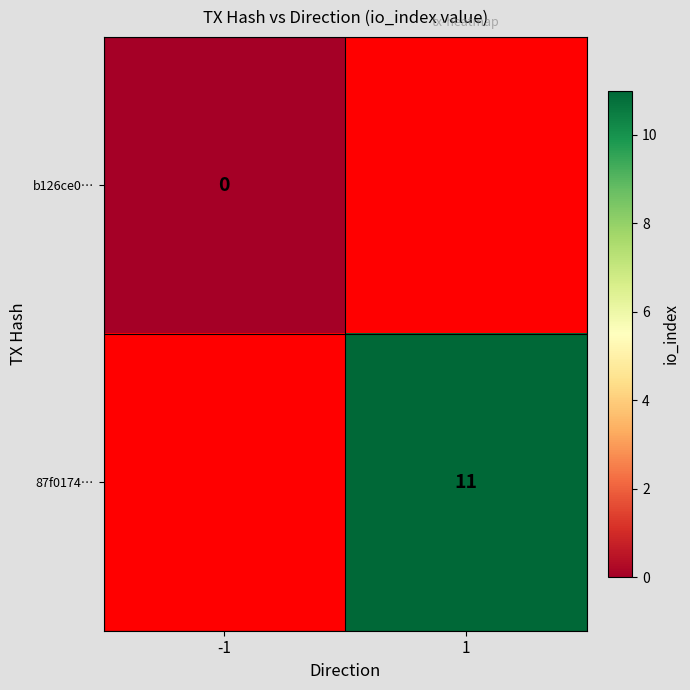

List the series in order of their peak value, lowest first.

b126ce0…, 87f0174…